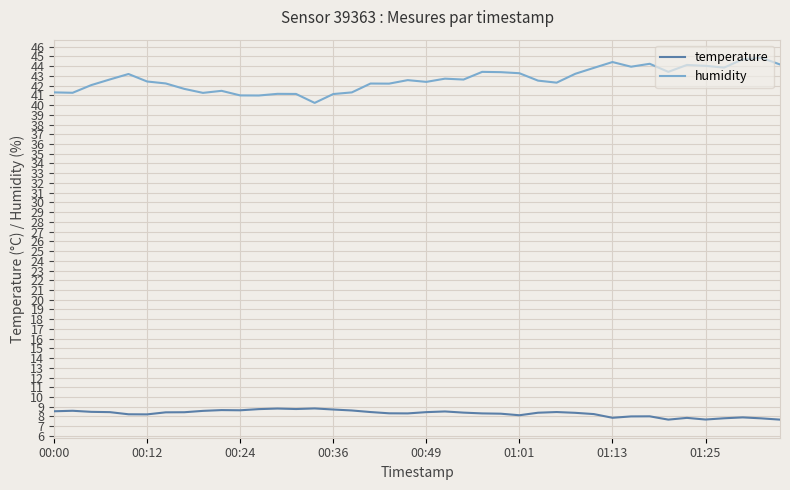

What is the smallest value displayed?

7.7